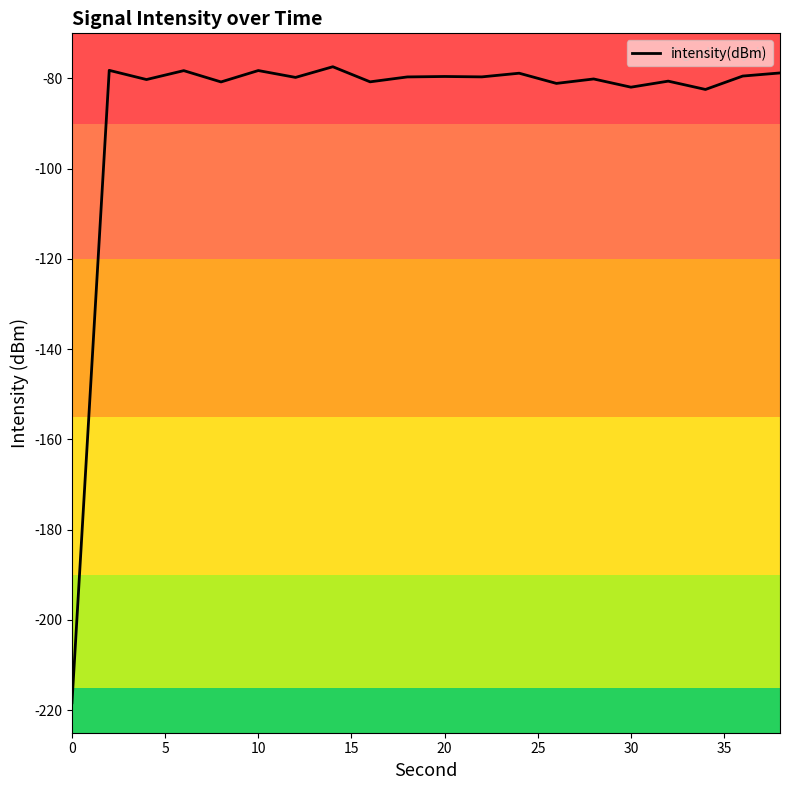

What is the greatest value displayed?

-77.4